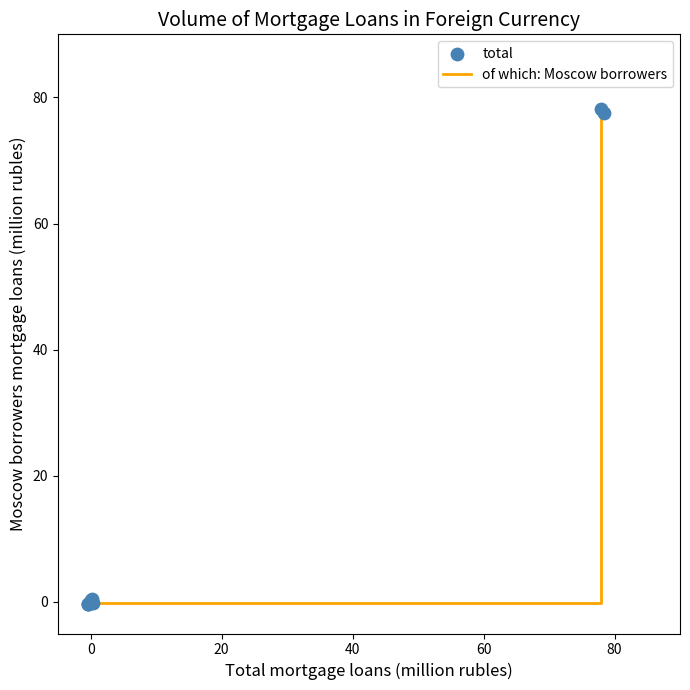

What is the difference between the maximum and minimum values?

78.5